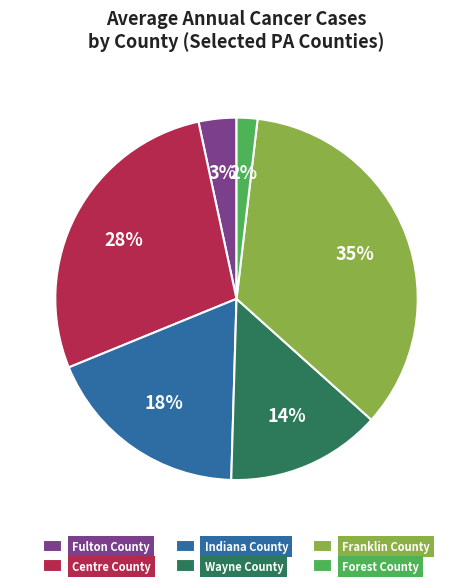

Is it true that Centre County is 28% of the pie?

True